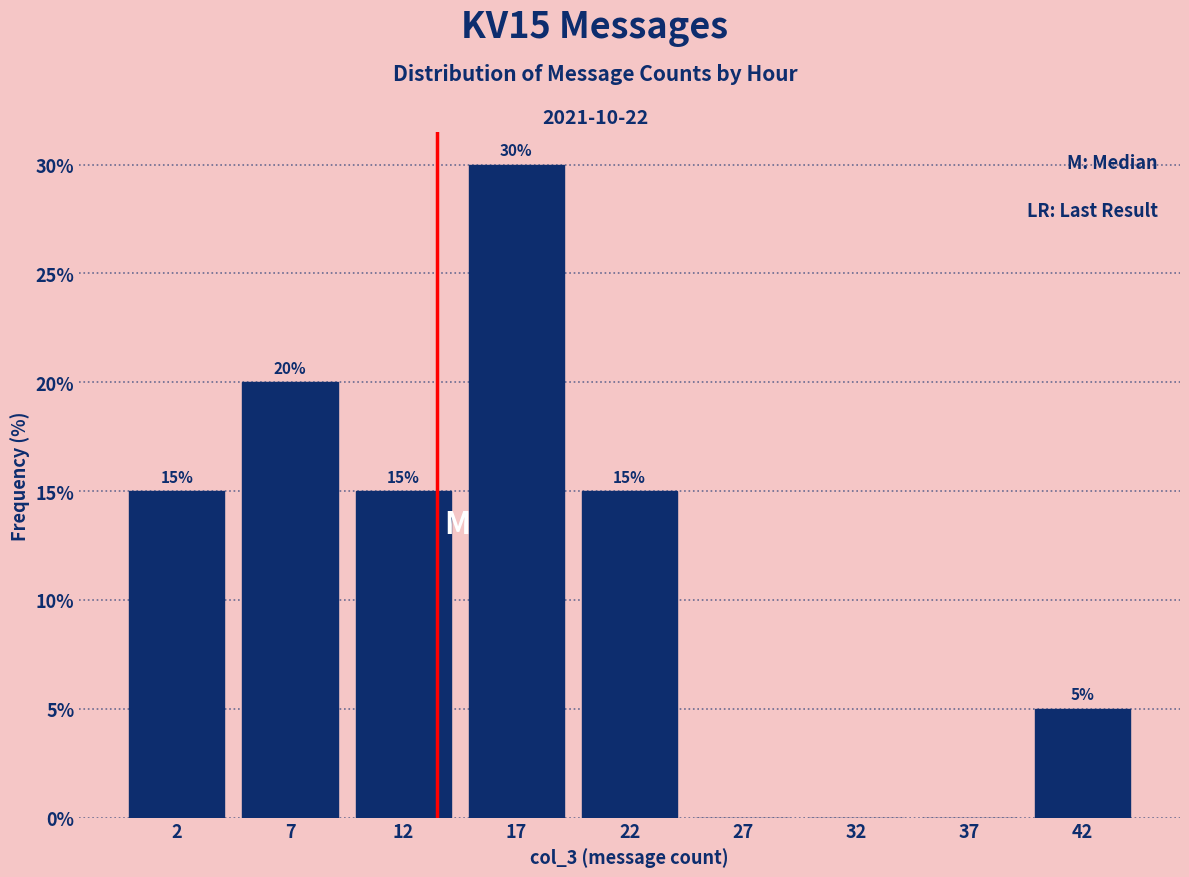

Reading right to left, transcribe all the data shown in this chart.

42=5	37=0	32=0	27=0	22=15	17=30	12=15	7=20	2=15